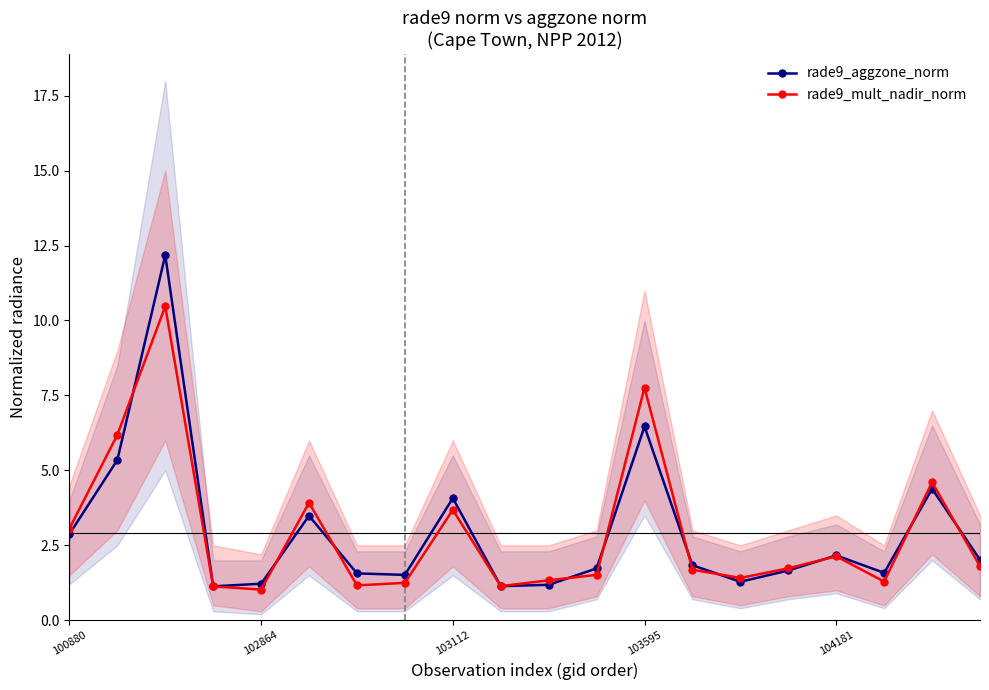

What is the difference between the maximum and minimum values in the rade9_mult_nadir_norm series?

9.4